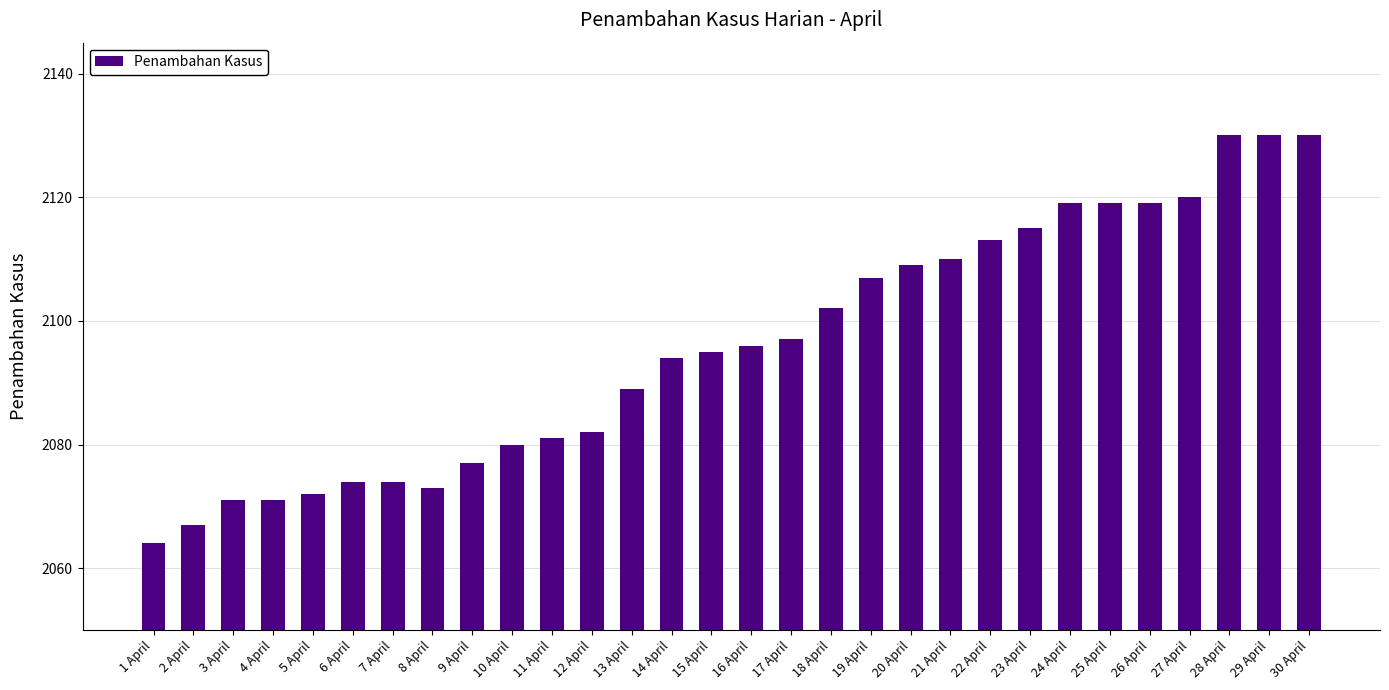

What is the minimum value shown in the chart?

2064